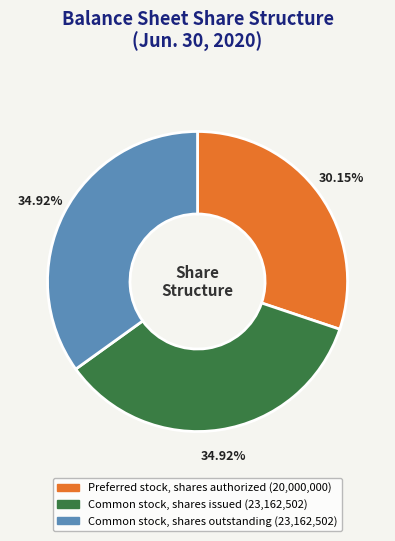

What percentage is NOT represented by Preferred stock, shares authorized?

69.8%